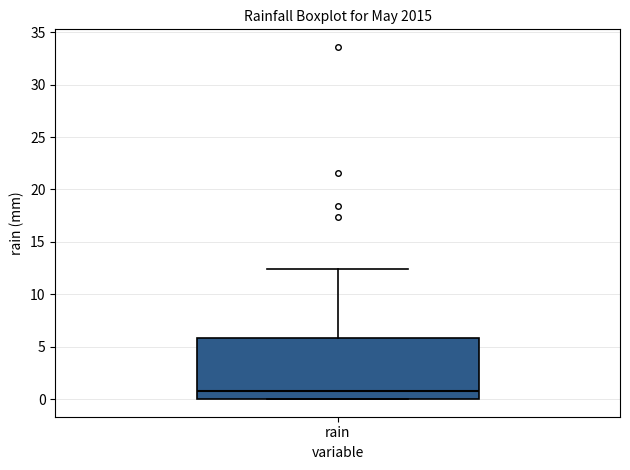

Transcribe this box plot: give where the median line is, the range the box spans, and where the two whiskers end, as read against the y-axis. The values are not printed on the chart, so give them approximately, as read against the axis.

median 1.0, box 0.0 to 6.0, whiskers 0.0 to 12.5